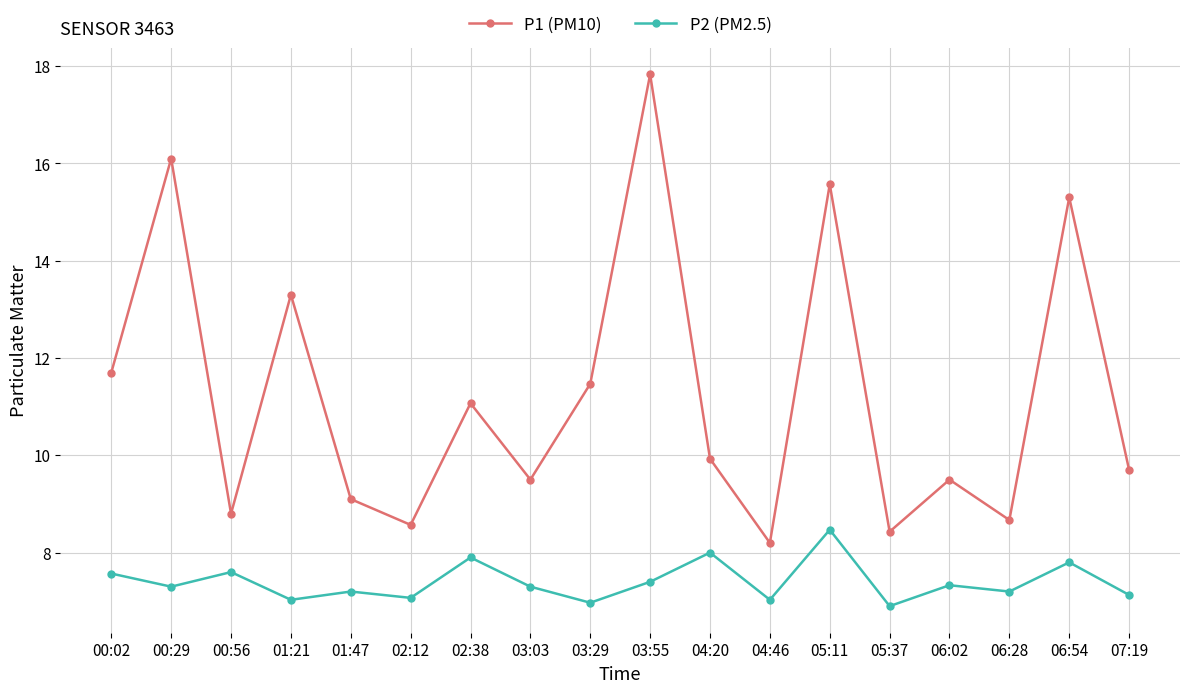

What is the lowest value of the P1 (PM10) series?

8.2